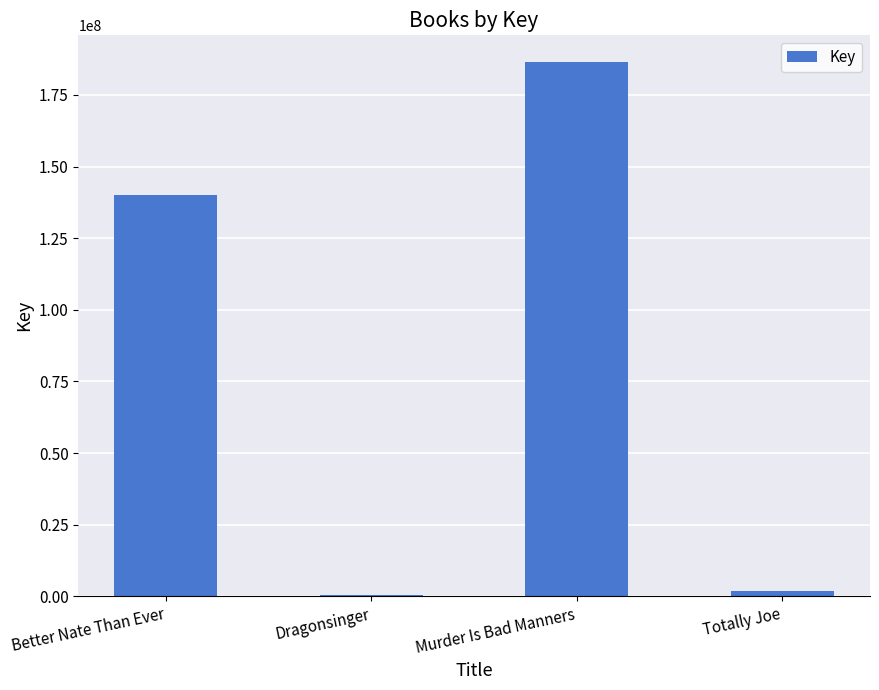

Where is the data nearest to the value 93410875?

Better Nate Than Ever